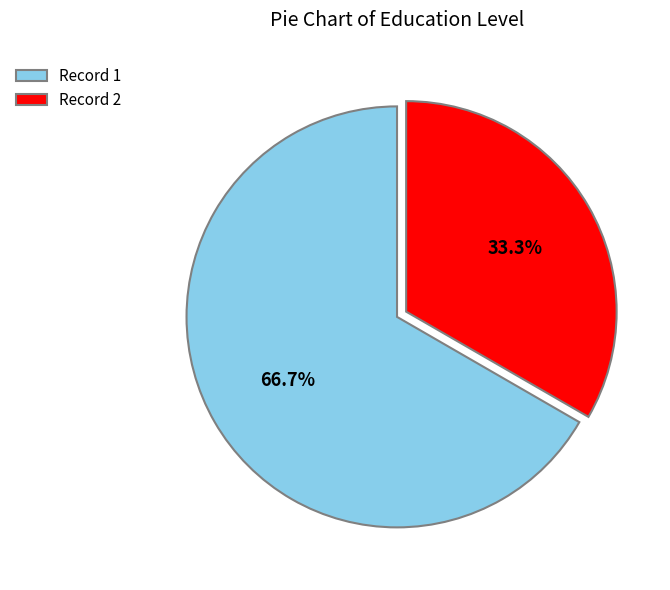

Which has a higher value, Record 2 or Record 1?

Record 1